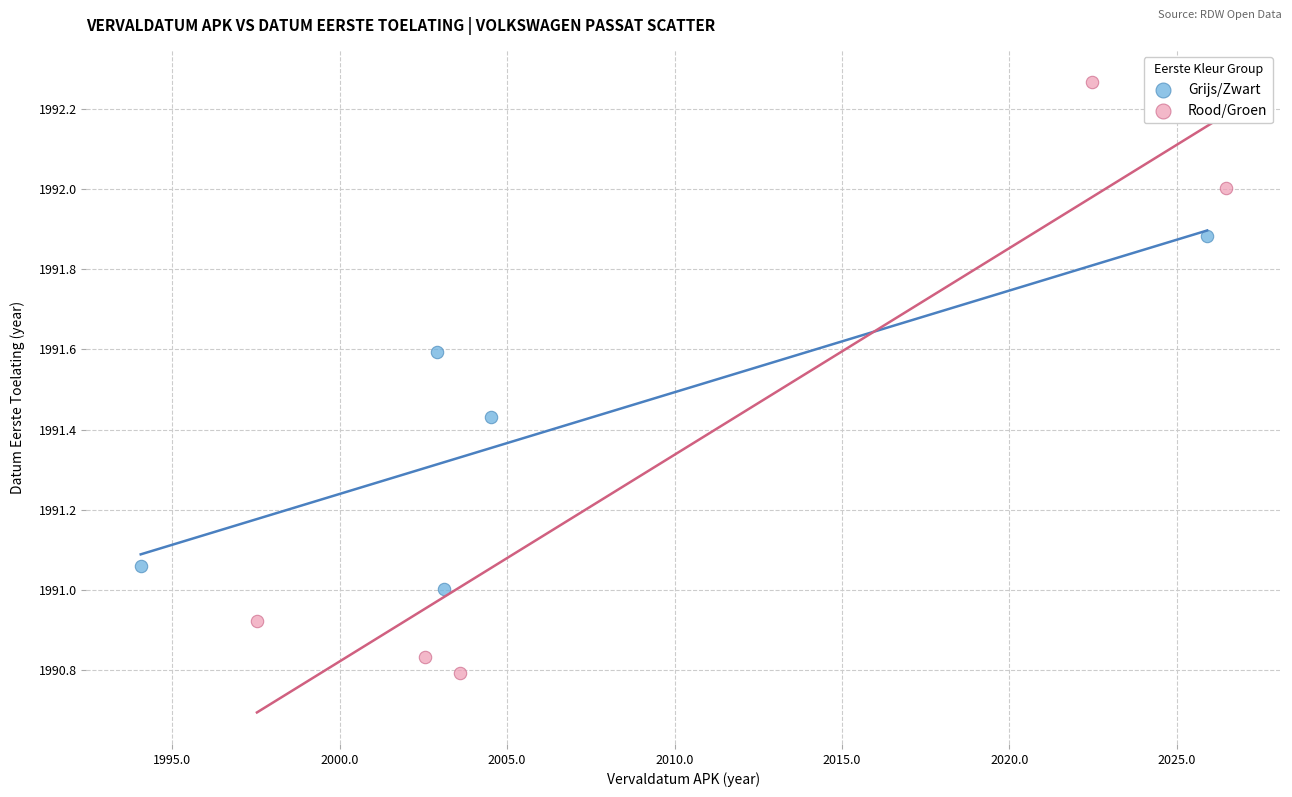

Which series reaches the maximum Y coordinate?

Rood/Groen